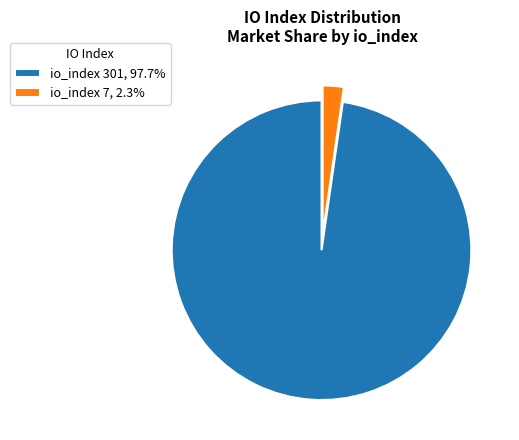

Approximately how many times larger is the value at io_index 301, 97.7% compared to io_index 7, 2.3%?

43.0